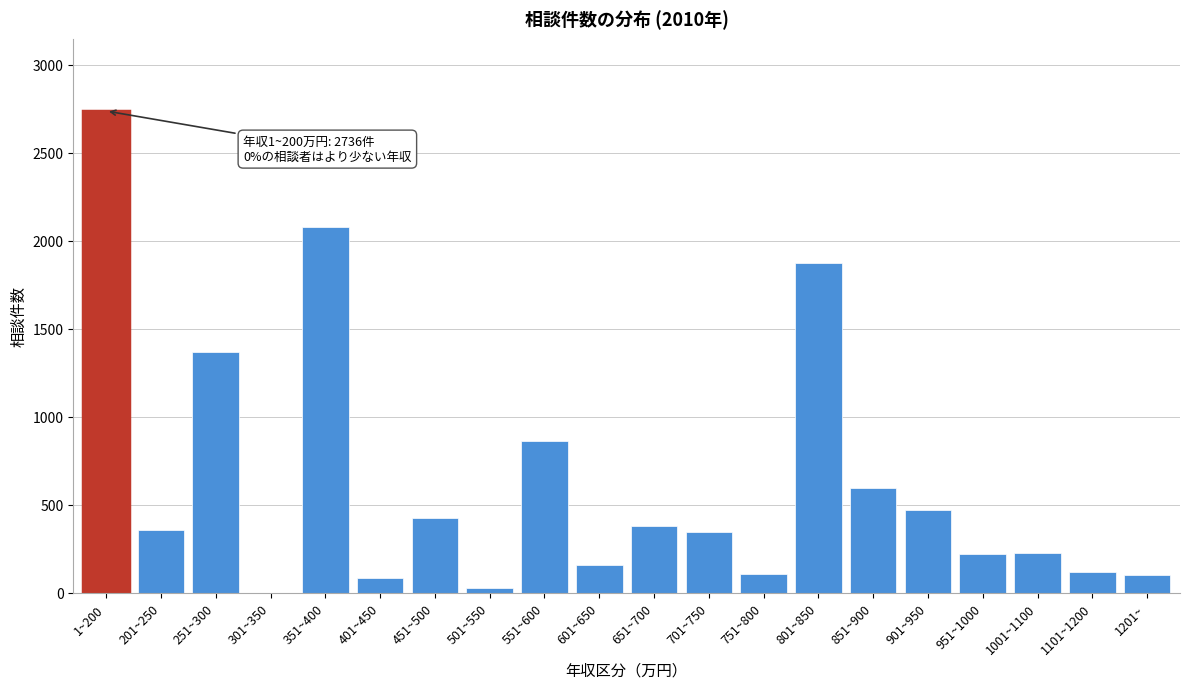

What is the change in value from 1~200 to 1201~?

-2636